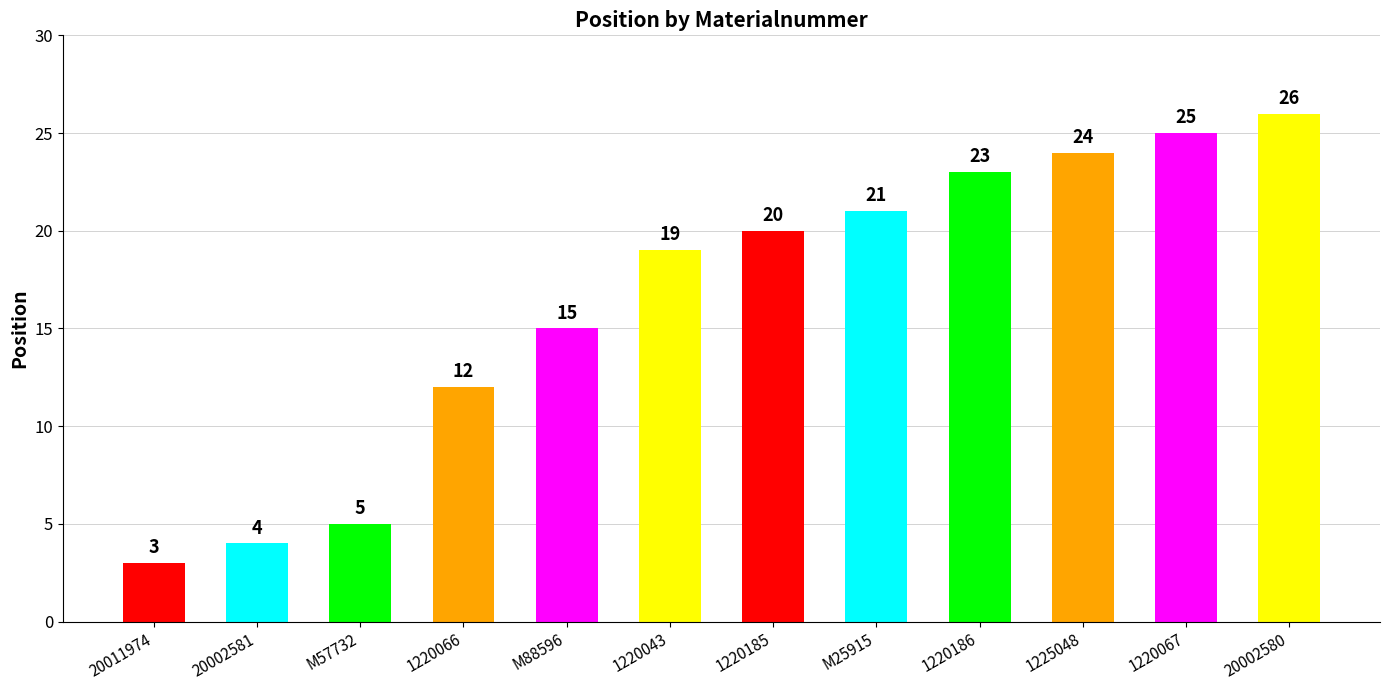

How many categories are shown in the chart?

12